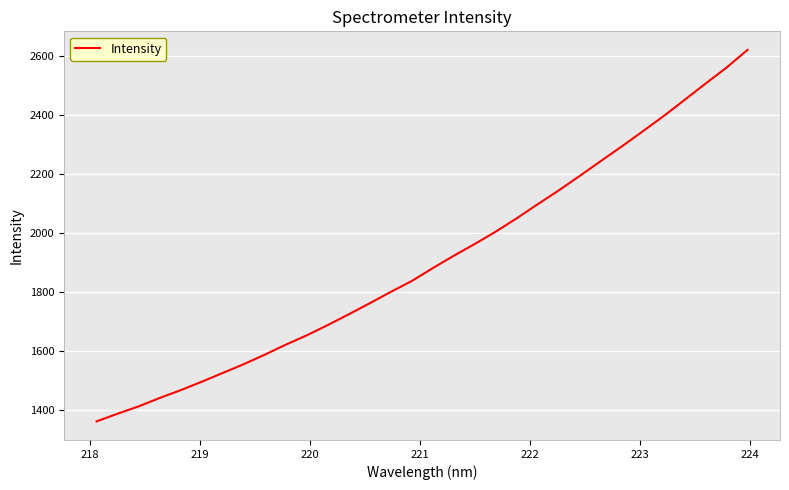

True or false: the data has more than 1 interior local peaks.

False